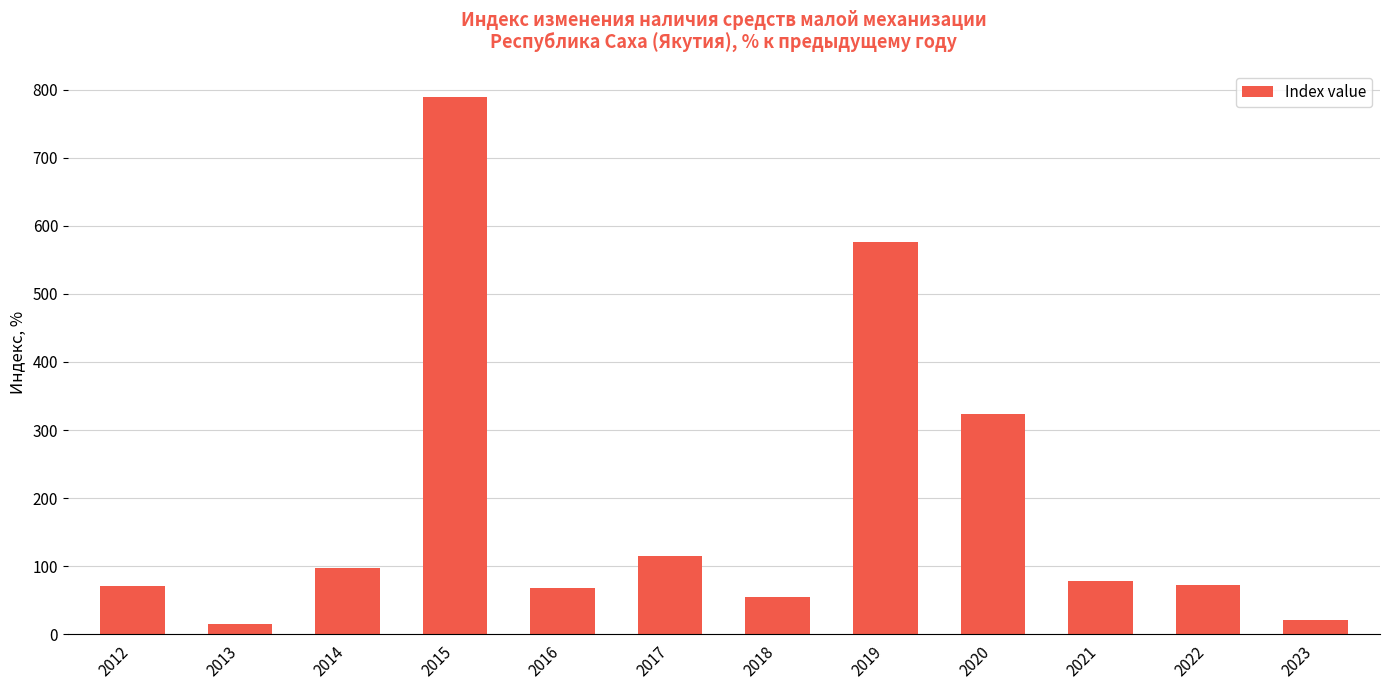

What is the change in value from 2013 to 2015?

+774.2